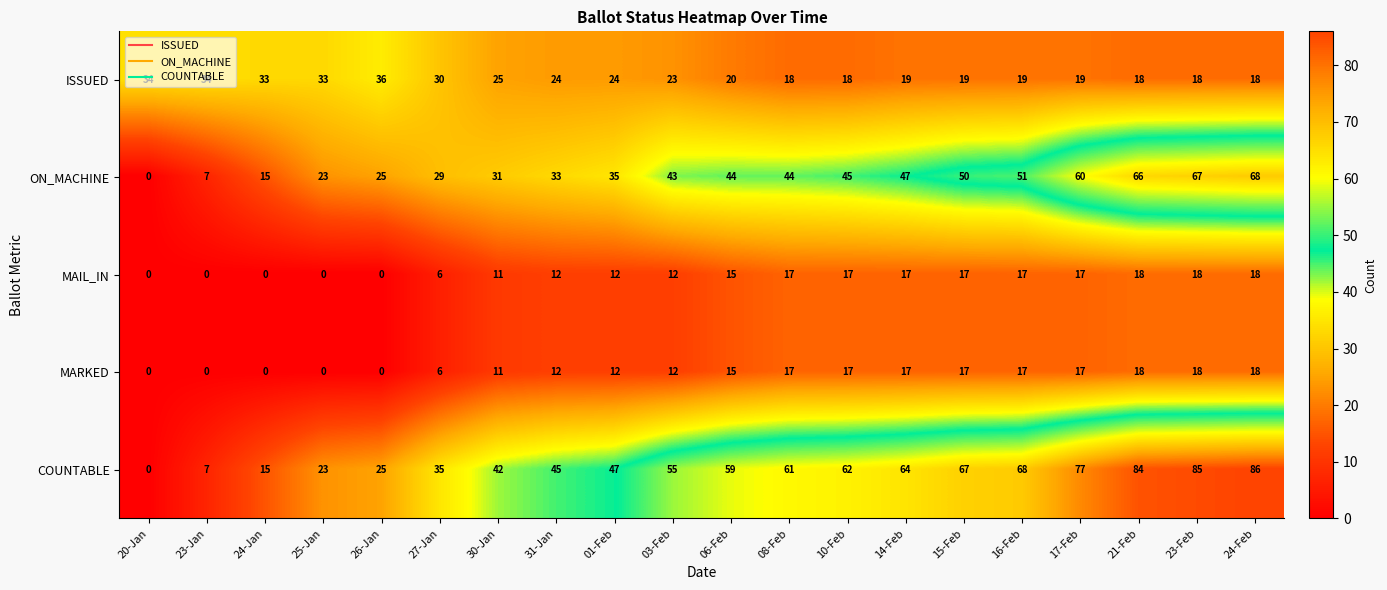

What is the difference between the maximum and minimum values in the MAIL_IN series?

18